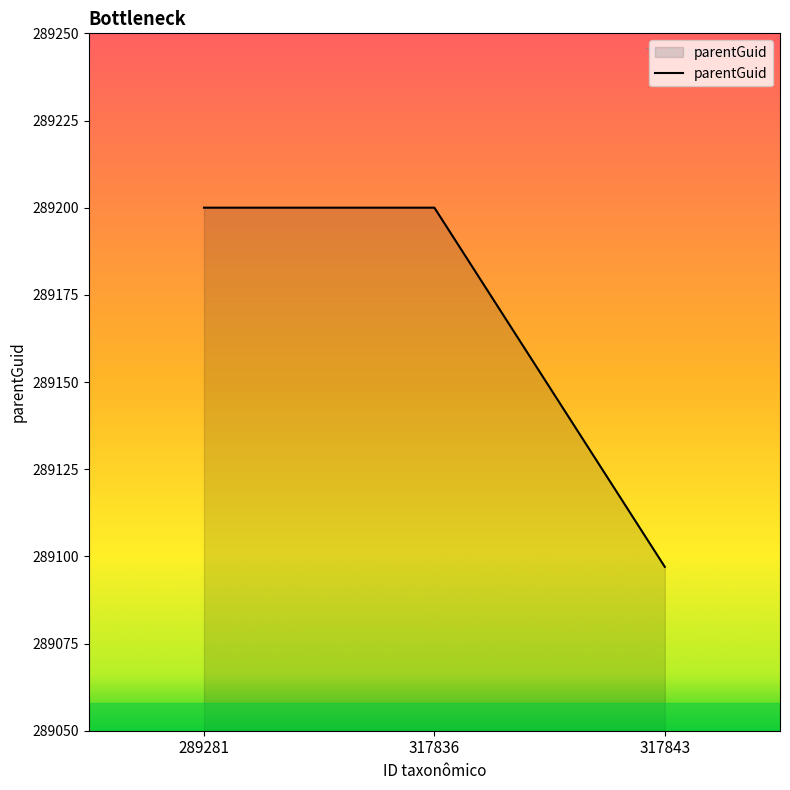

The value at 289281 is 289200. True or false?

True